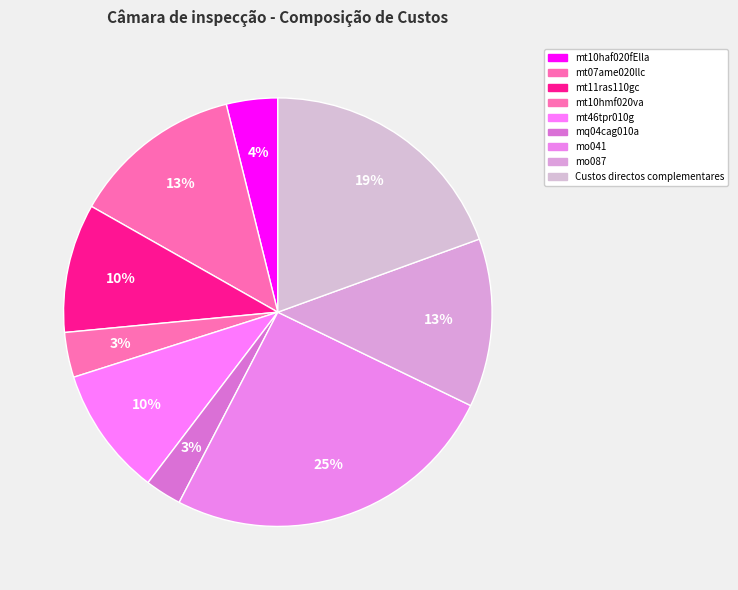

Count the number of slices in the pie.

9